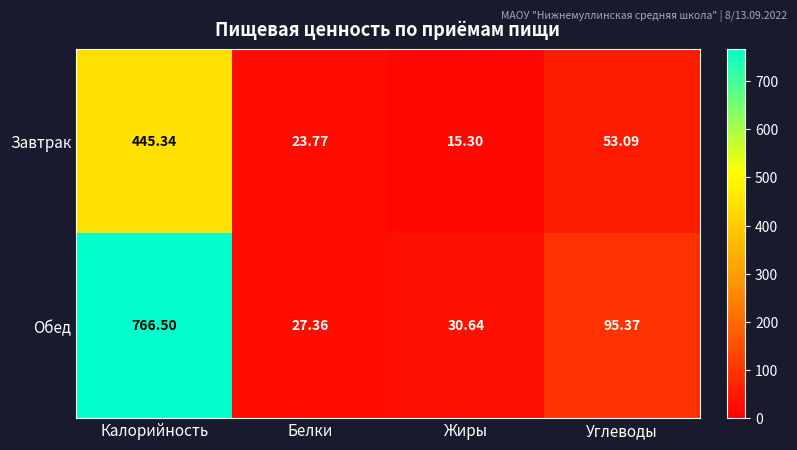

Which series changed the most between Калорийность and Жиры?

Обед